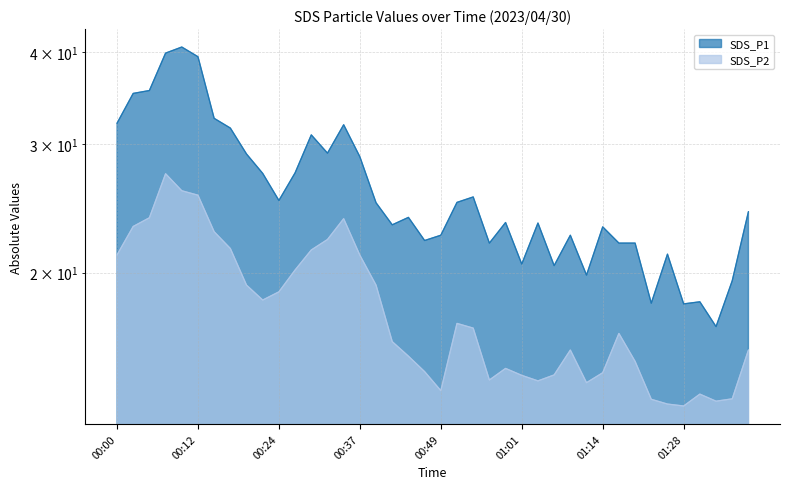

The value of SDS_P1 at 00:10 is 24.7. True or false?

False